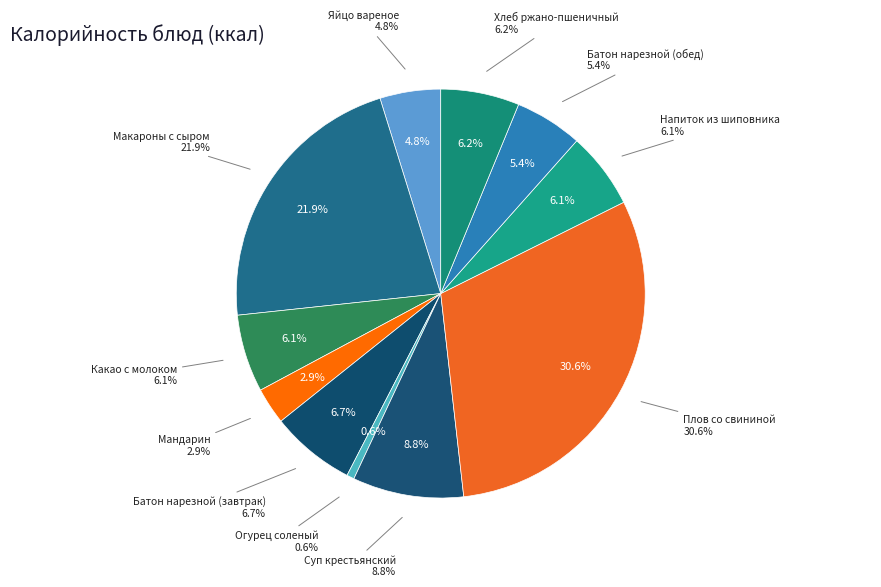

Which category has the biggest portion of the pie?

Плов со свининой